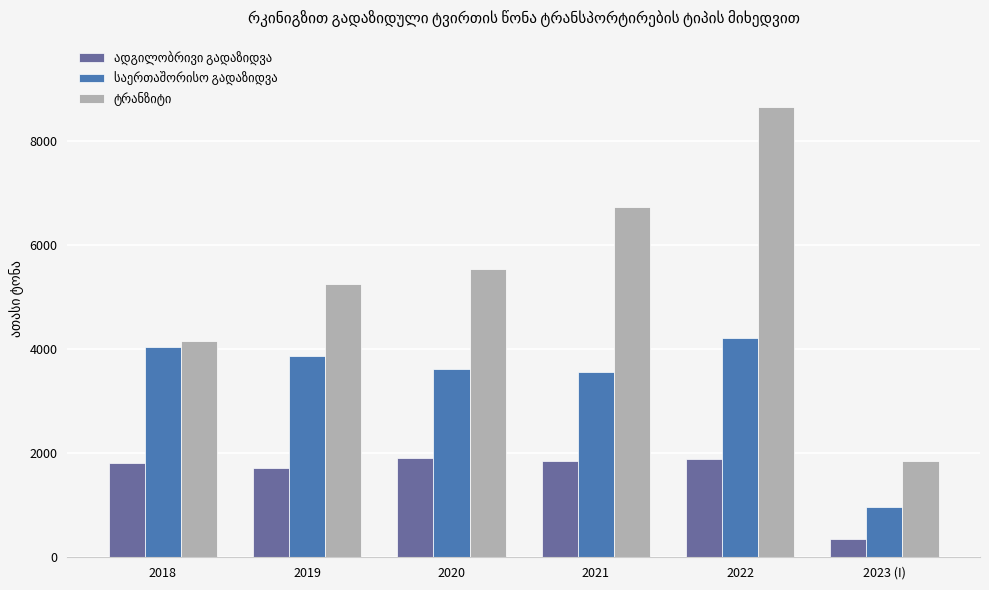

At which category is the sum across all series the highest?

2022